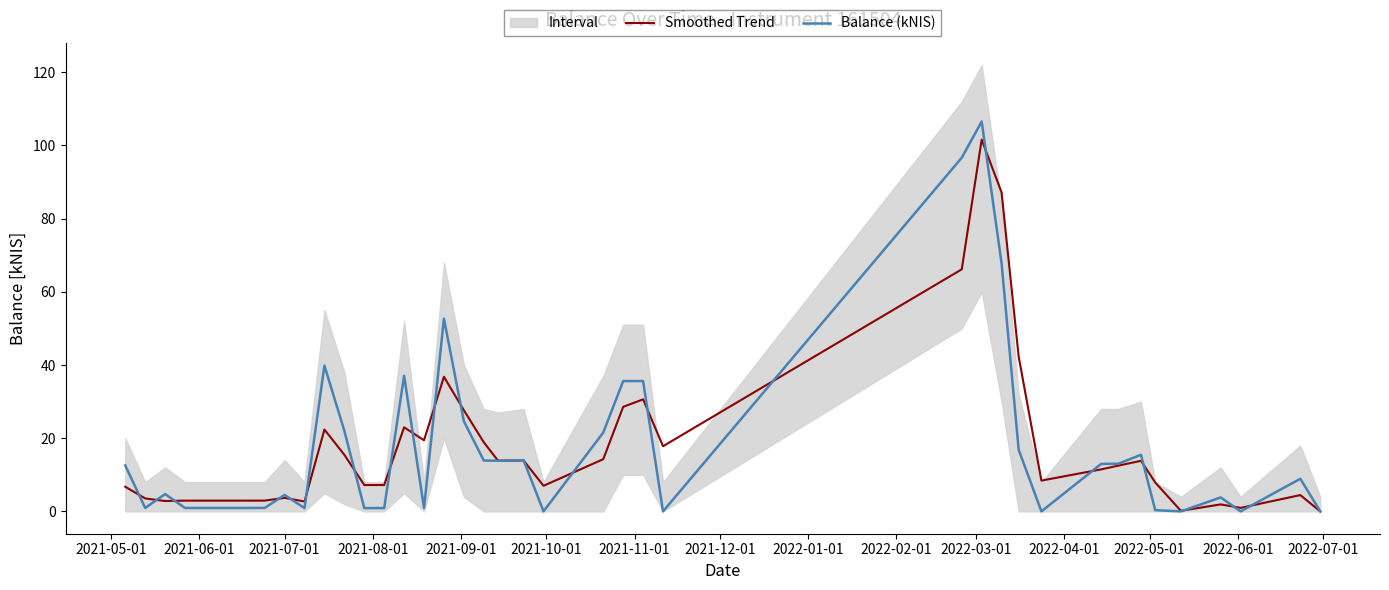

What is the maximum value for Smoothed Trend?

101.6